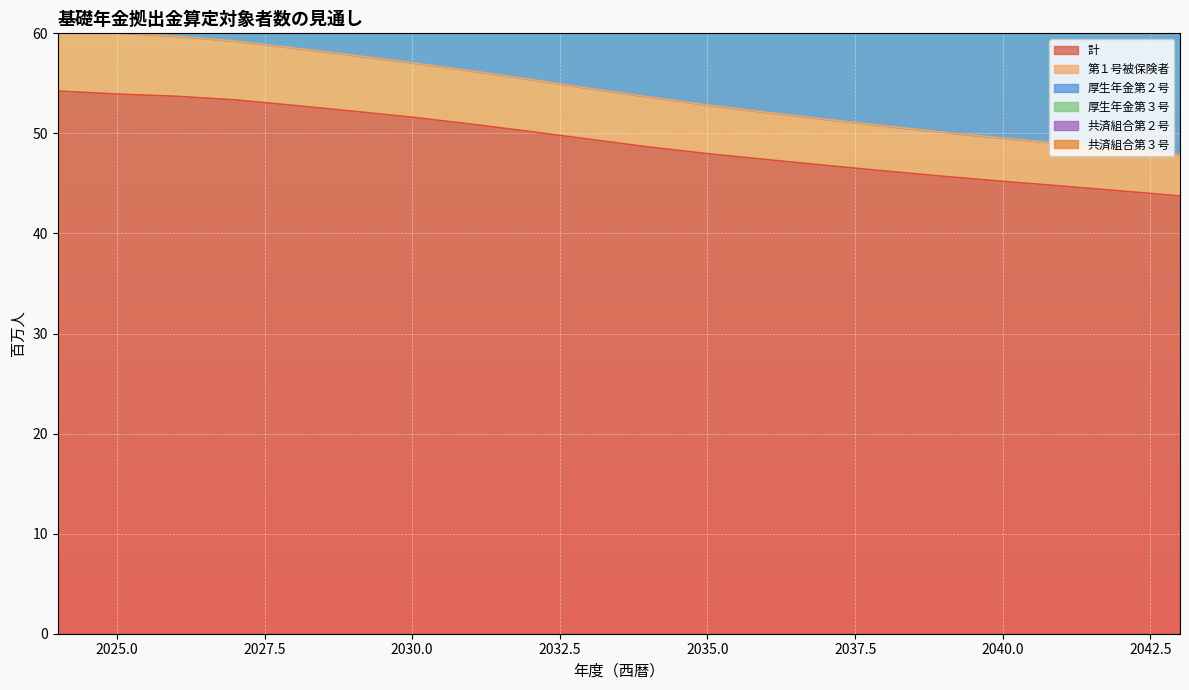

Which series has the widest spread of values?

共済組合第２号